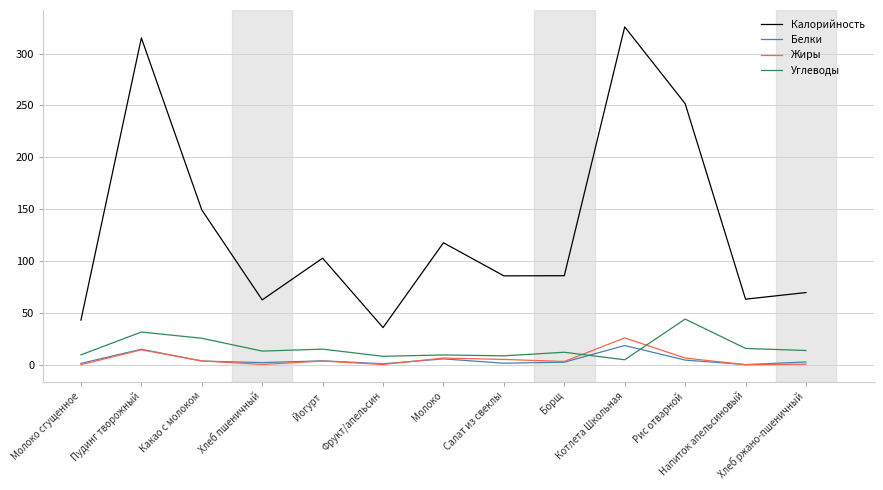

Which series changed the most between Котлета Школьная and Напиток апельсиновый?

Калорийность